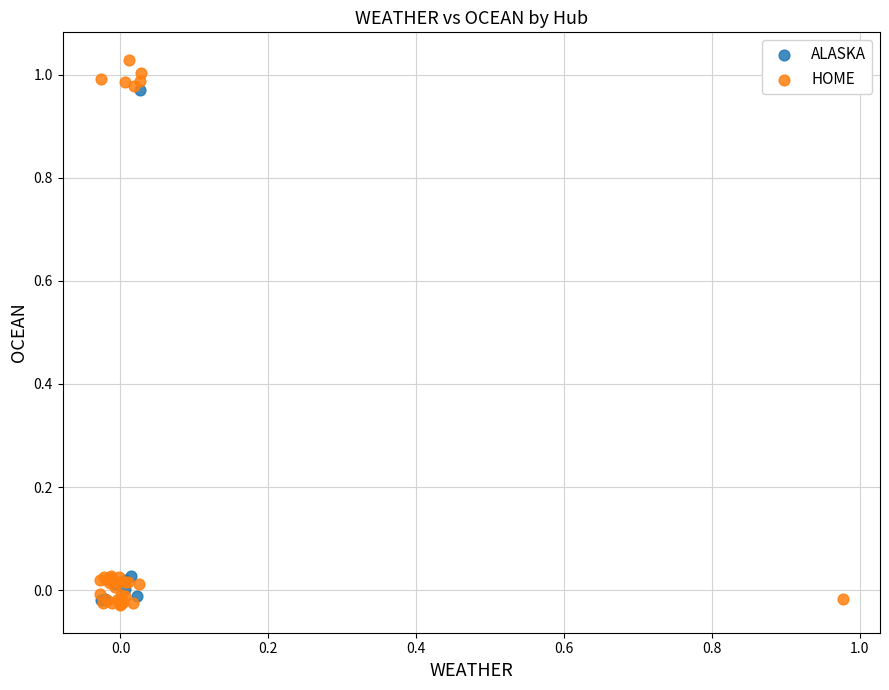

Which series has the widest spread of Y values?

HOME